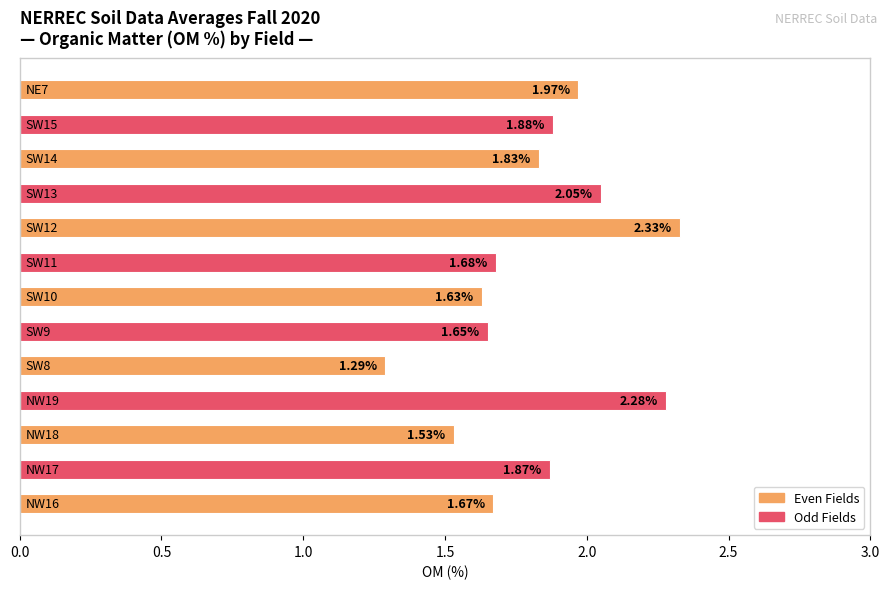

What is the sum of all values?

23.7